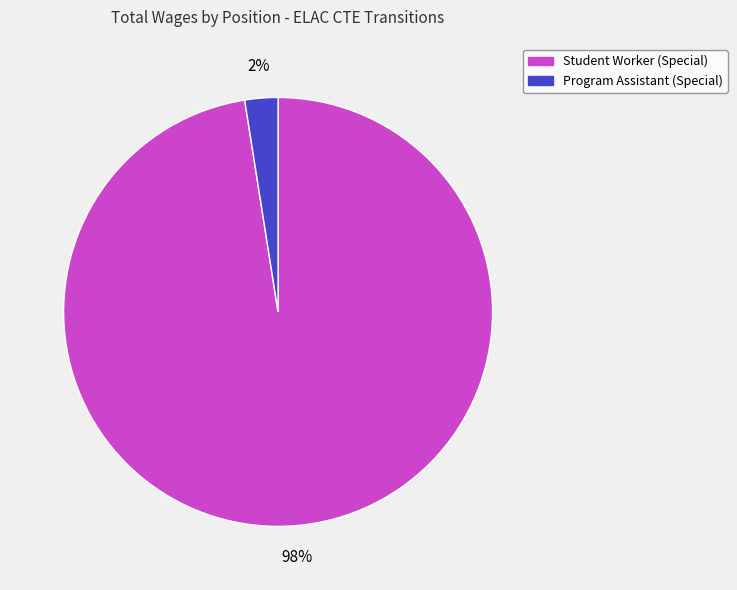

What is the majority slice?

Student Worker (Special)